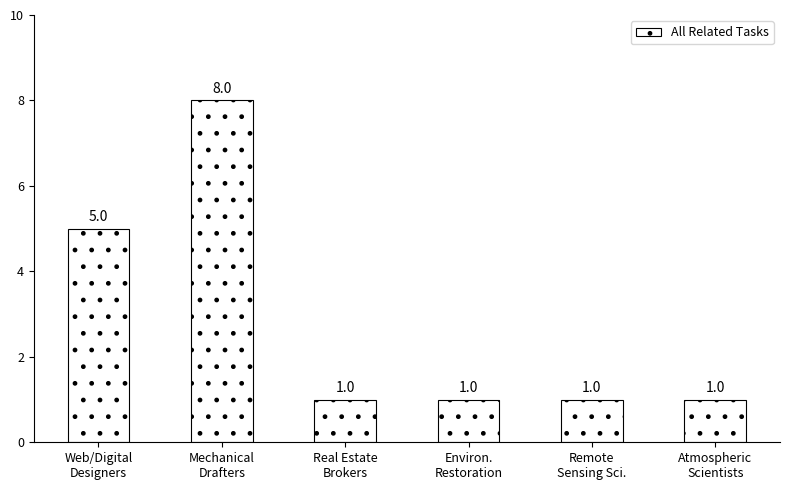

What is the change in value from Web/Digital
Designers to Remote
Sensing Sci.?

-4